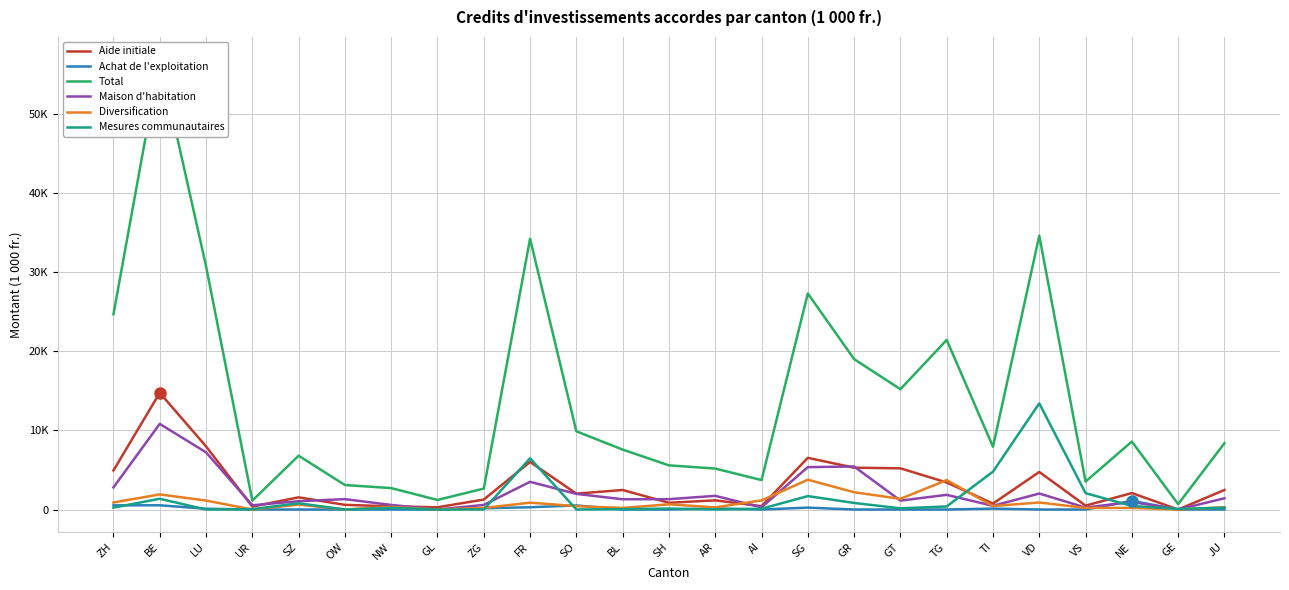

Where is the first local maximum for Aide initiale?

BE